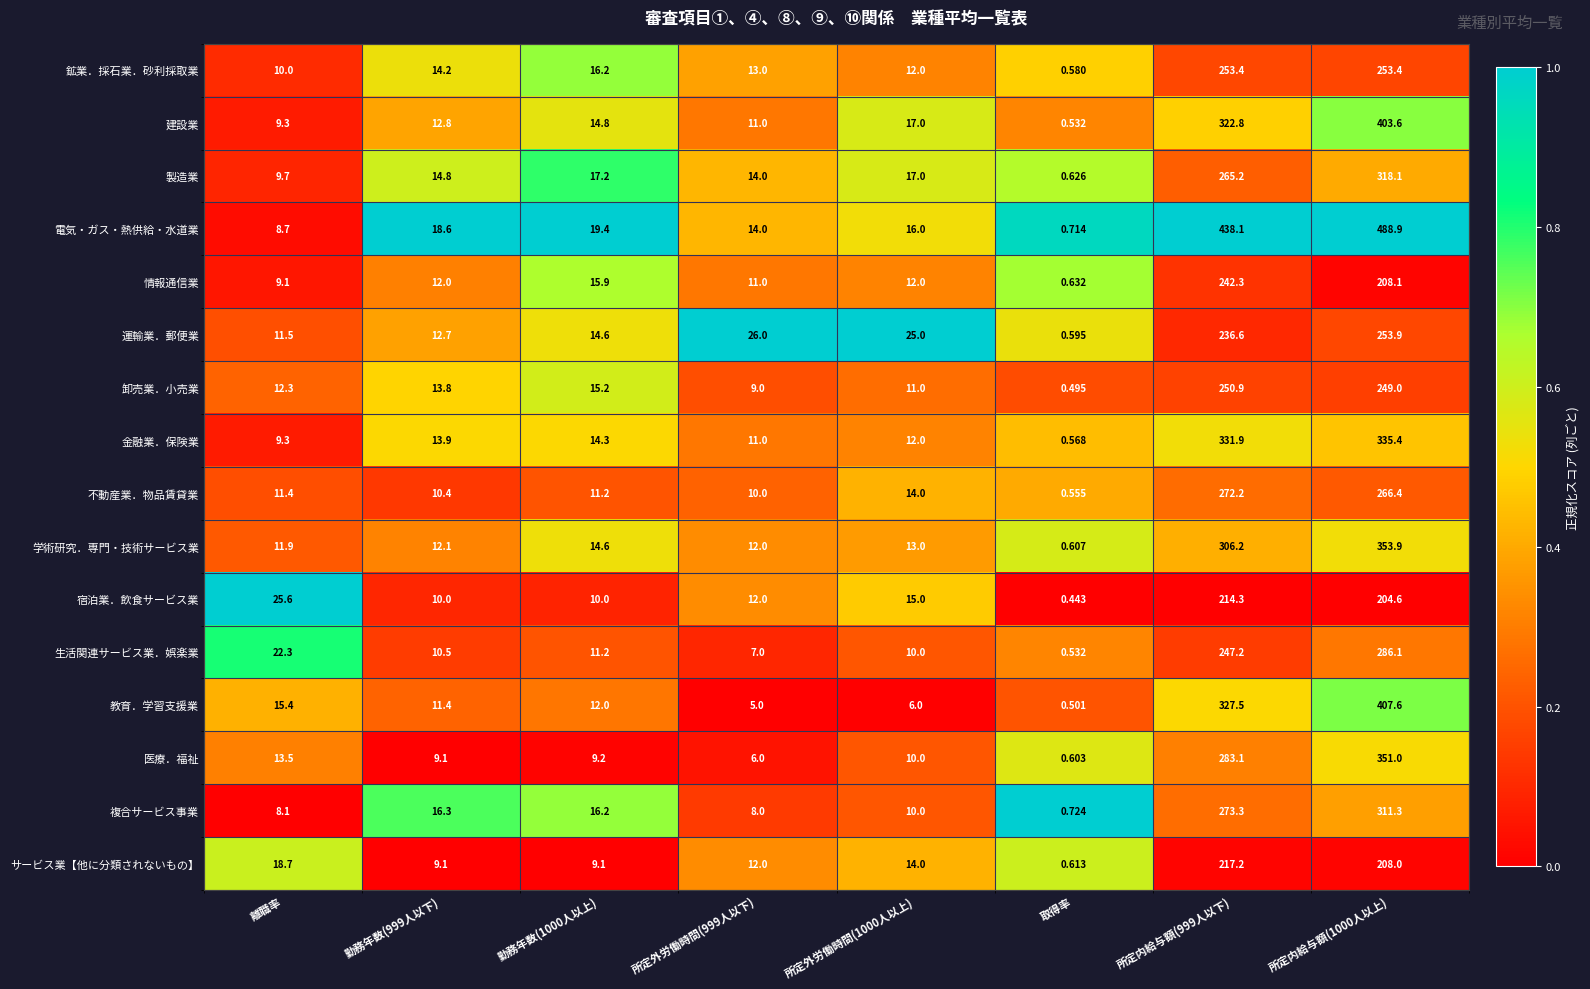

At which category does the chart reach its minimum across all series?

取得率